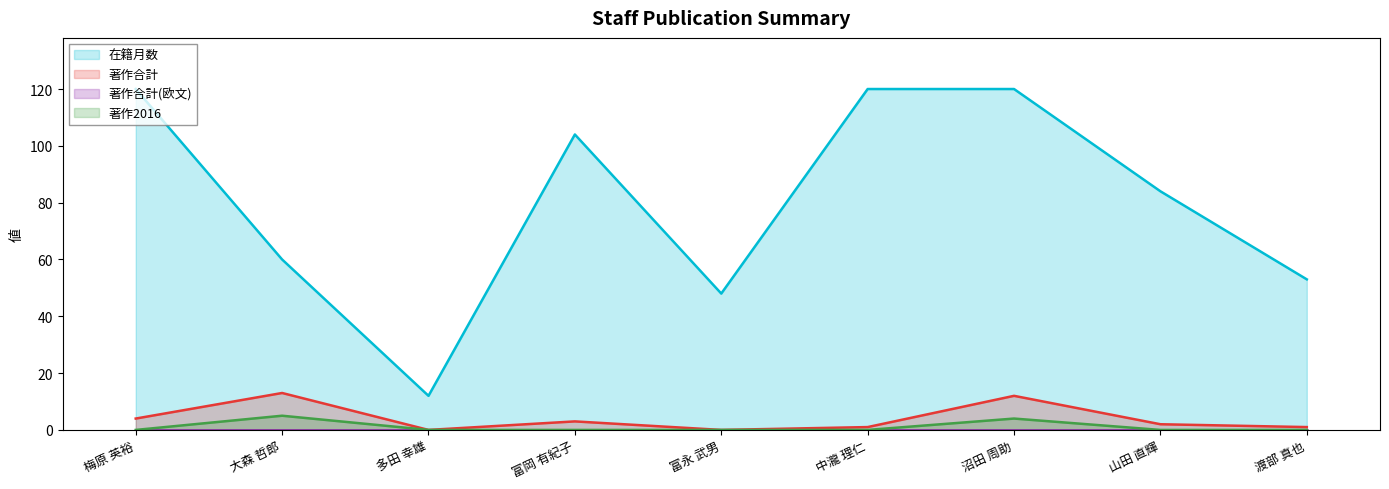

What is the total value across all series at 渡部 真也?

54